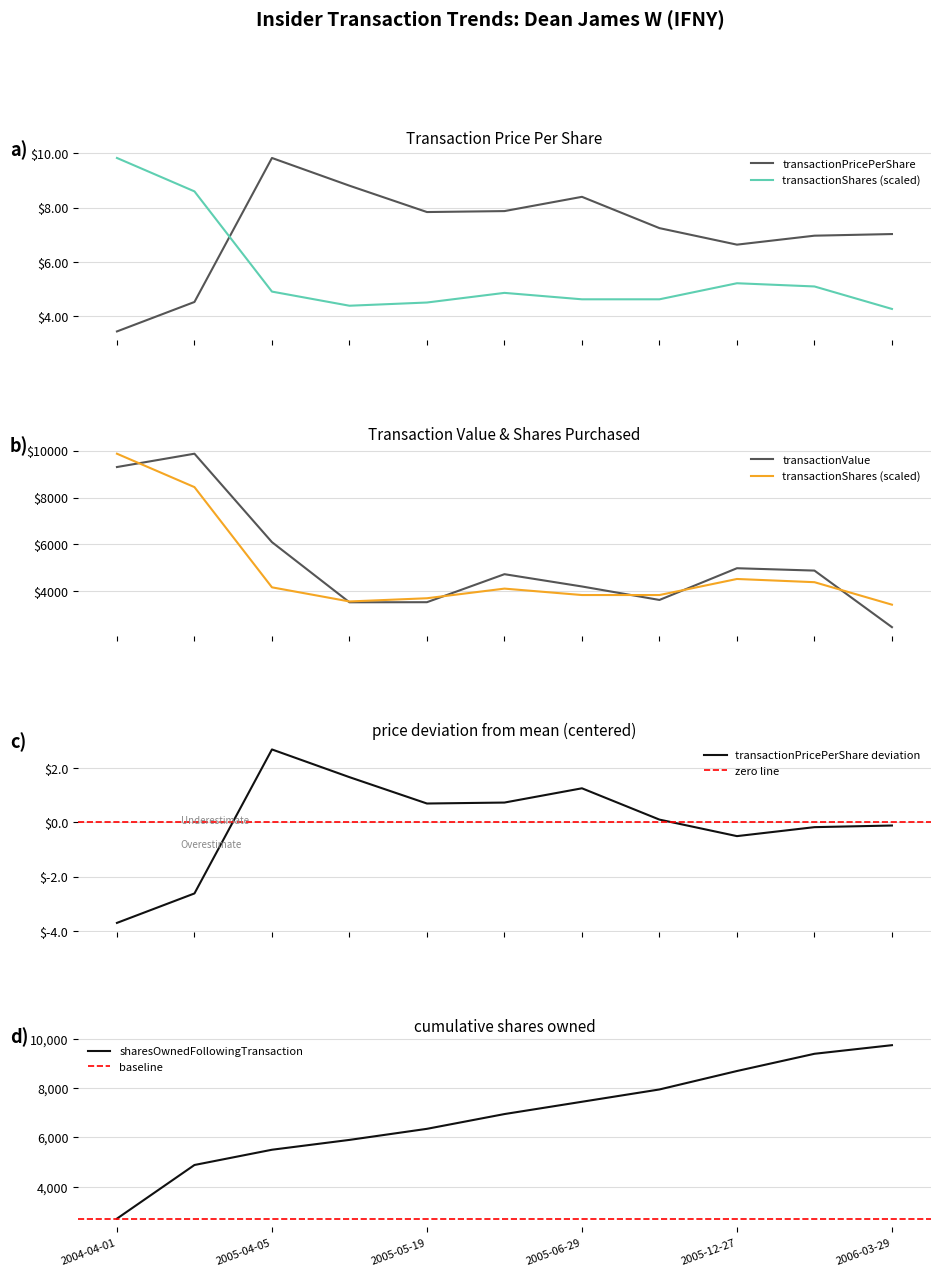

Between 2005-05-24 and 2005-12-27, which series saw the biggest shift?

sharesOwnedFollowingTransaction